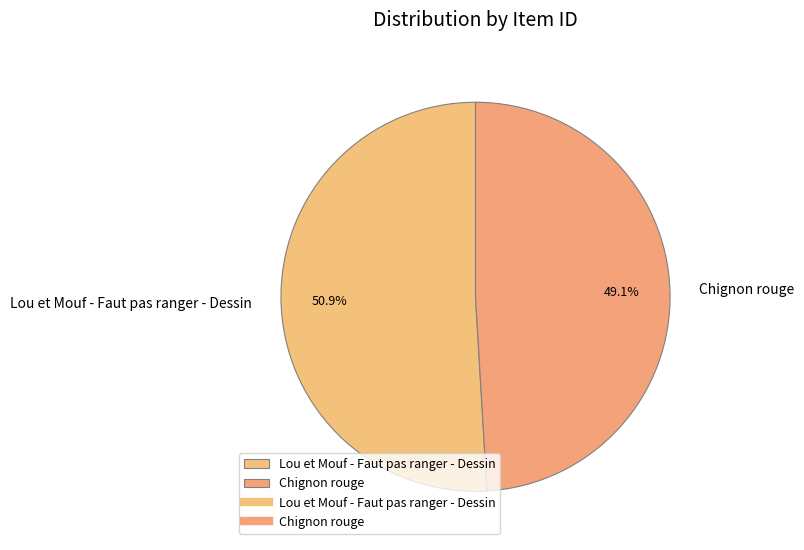

Is it true that Lou et Mouf - Faut pas ranger - Dessin is 51% of the pie?

True